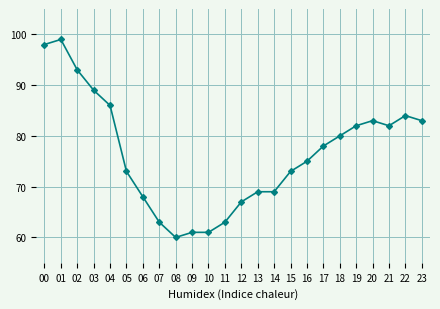

How many data points are less than 78?

12